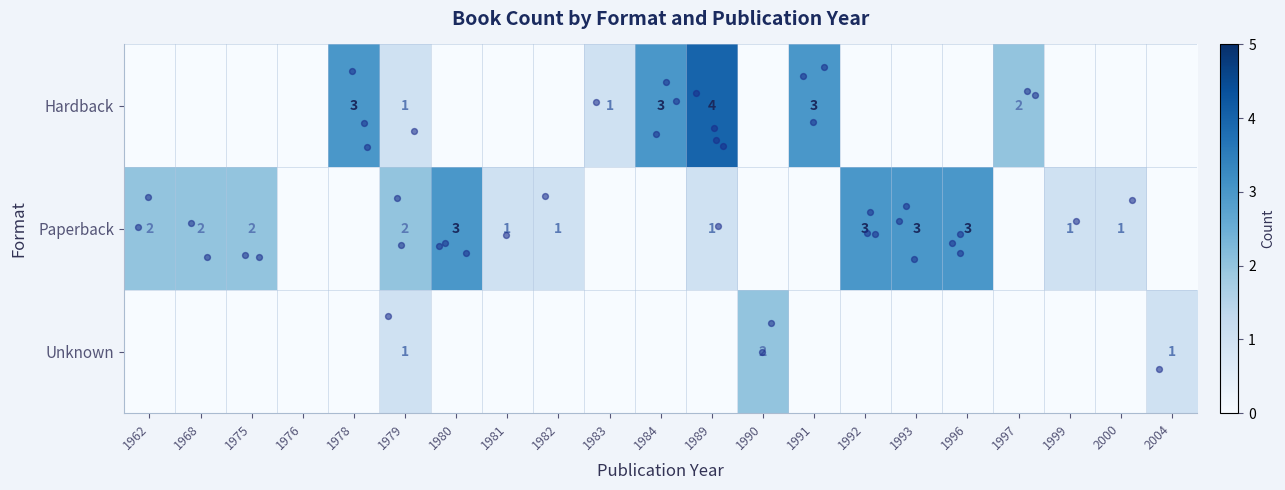

Which category has the lowest value across all series?

1962